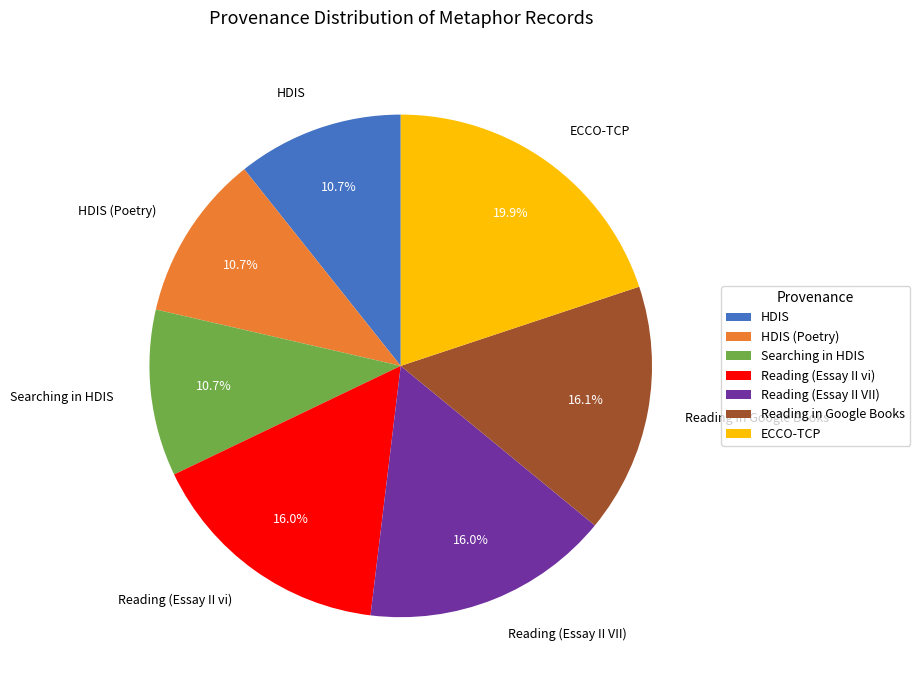

Between Reading (Essay II vi) and Searching in HDIS, which is larger?

Reading (Essay II vi)